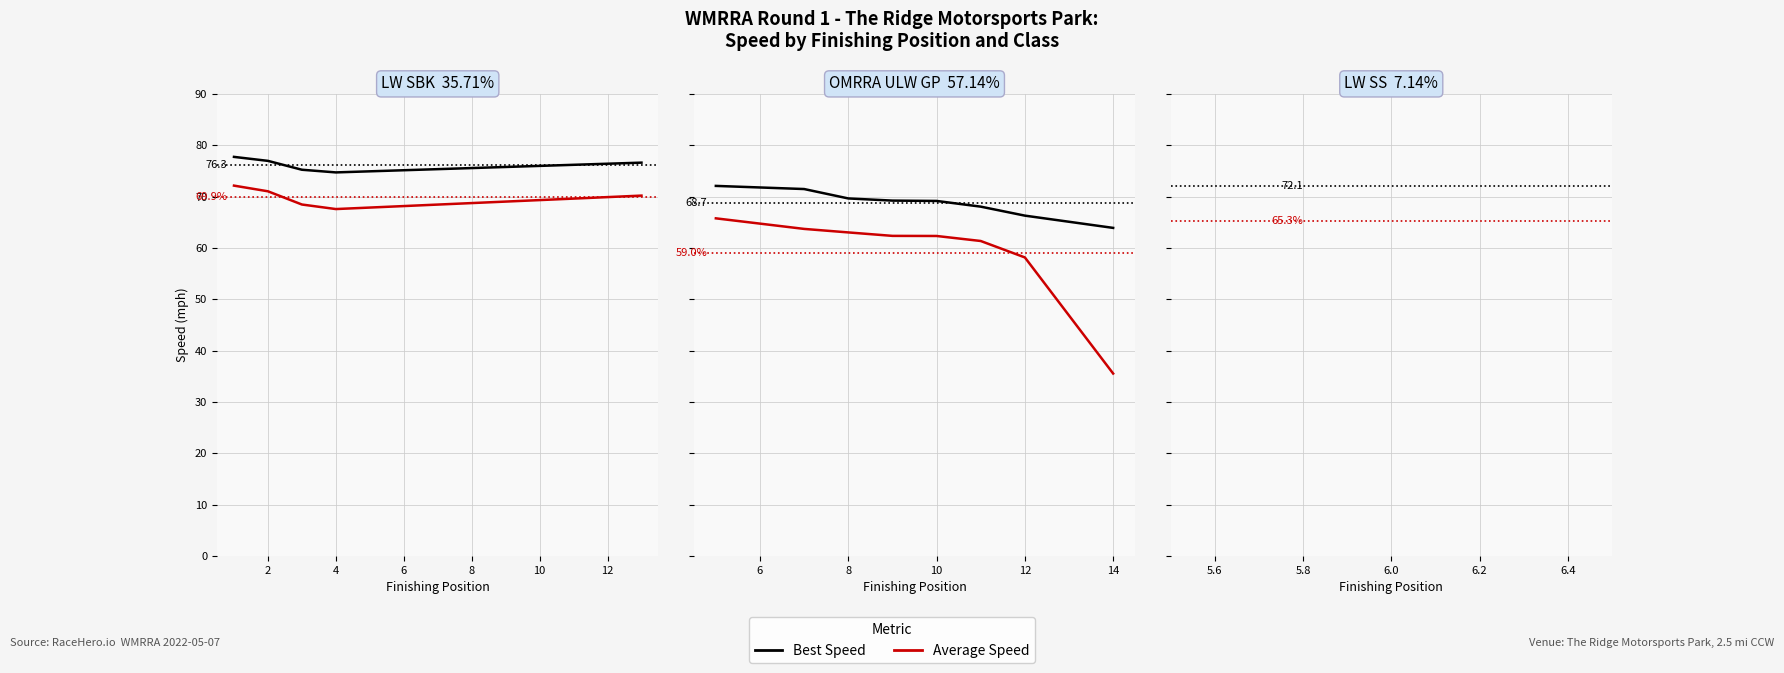

At which label is Average Speed closest to 50?

12